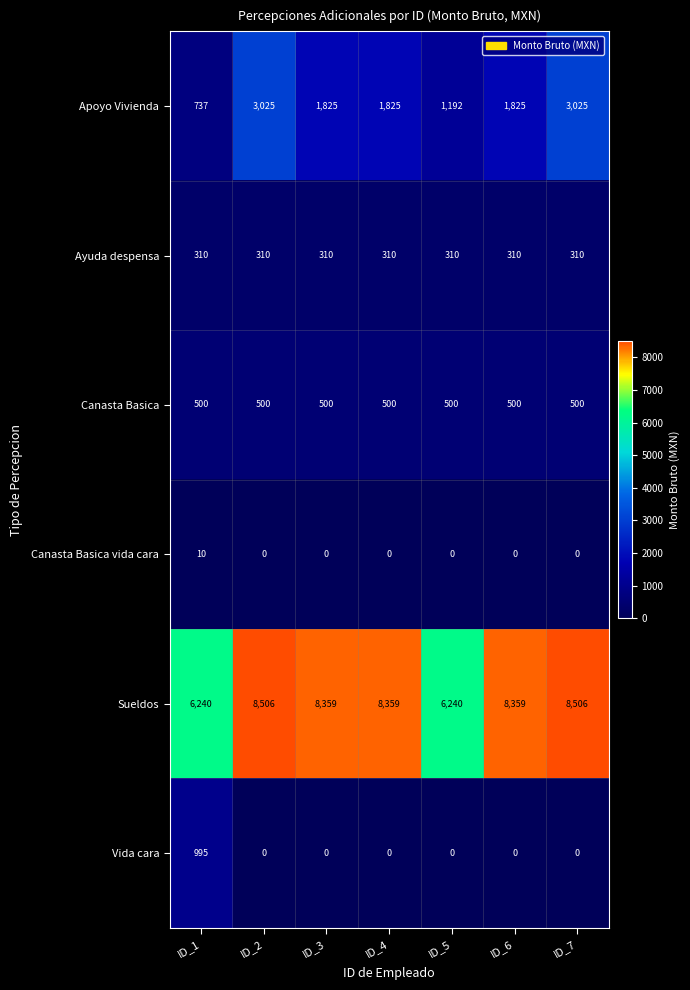

What is the maximum value shown in the chart?

8506